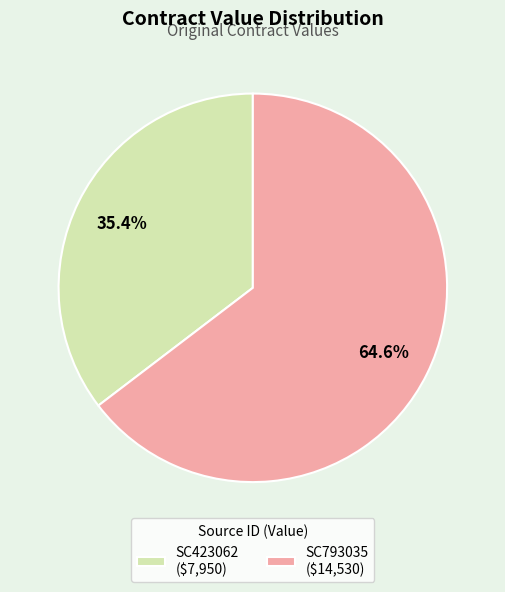

Rank the categories by value from highest to lowest.

SC793035, SC423062